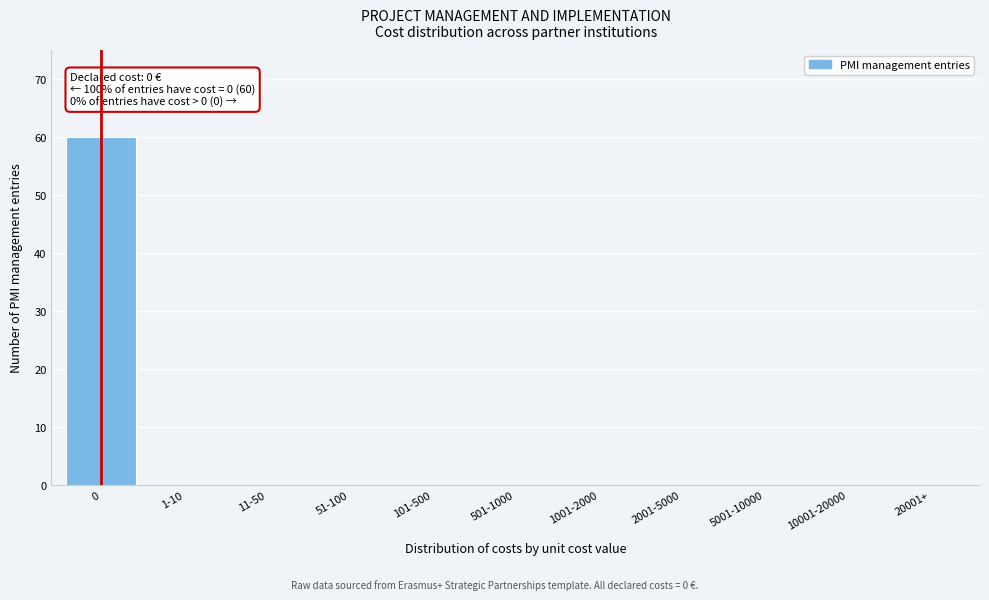

Reading left to right, what are all the values shown in this chart?

0=60	1-10=0	11-50=0	51-100=0	101-500=0	501-1000=0	1001-2000=0	2001-5000=0	5001-10000=0	10001-20000=0	20001+=0